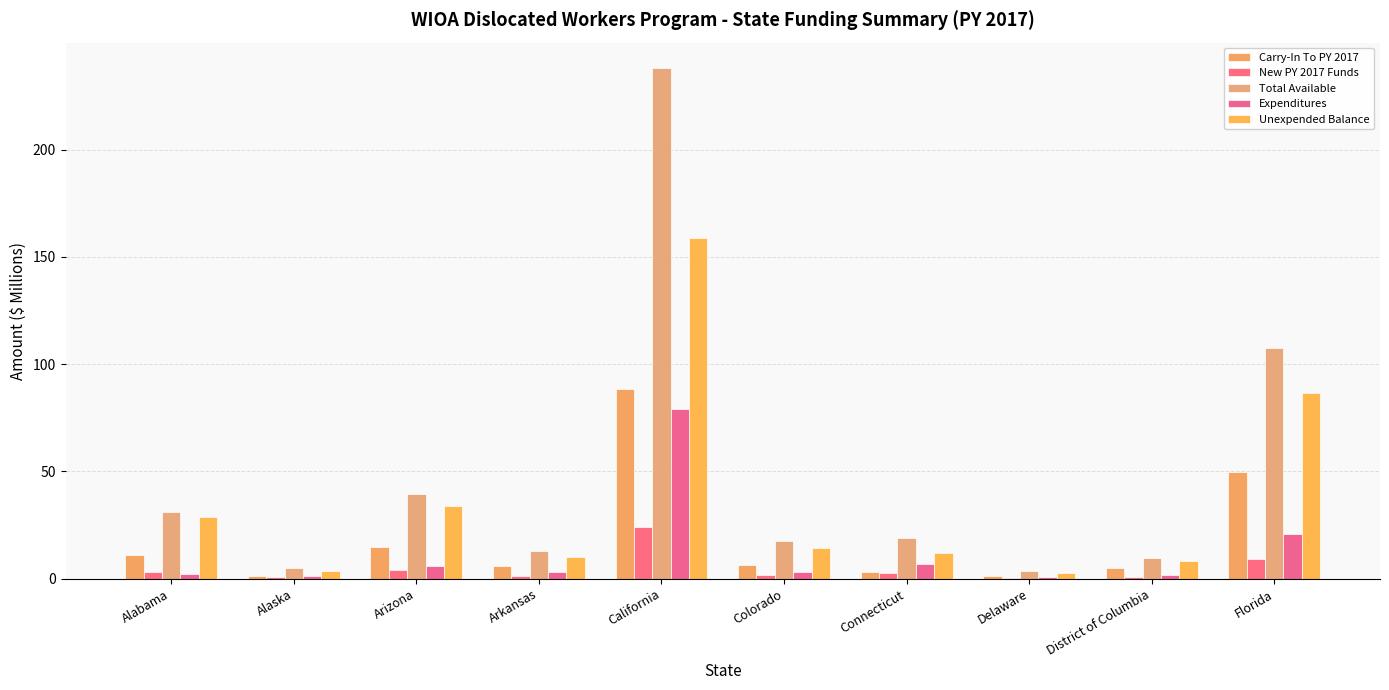

What is the greatest value displayed?

238.0